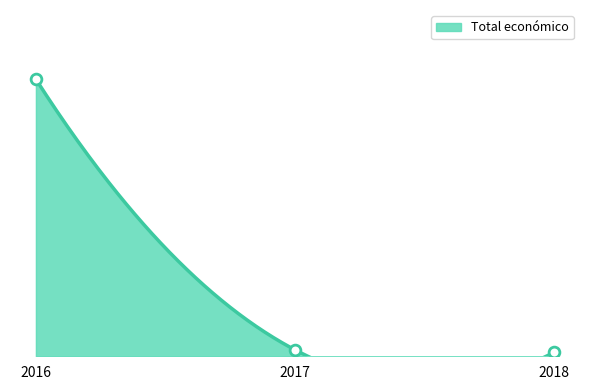

What is the ratio of the value at 2017 to the value at 2018?

1.7